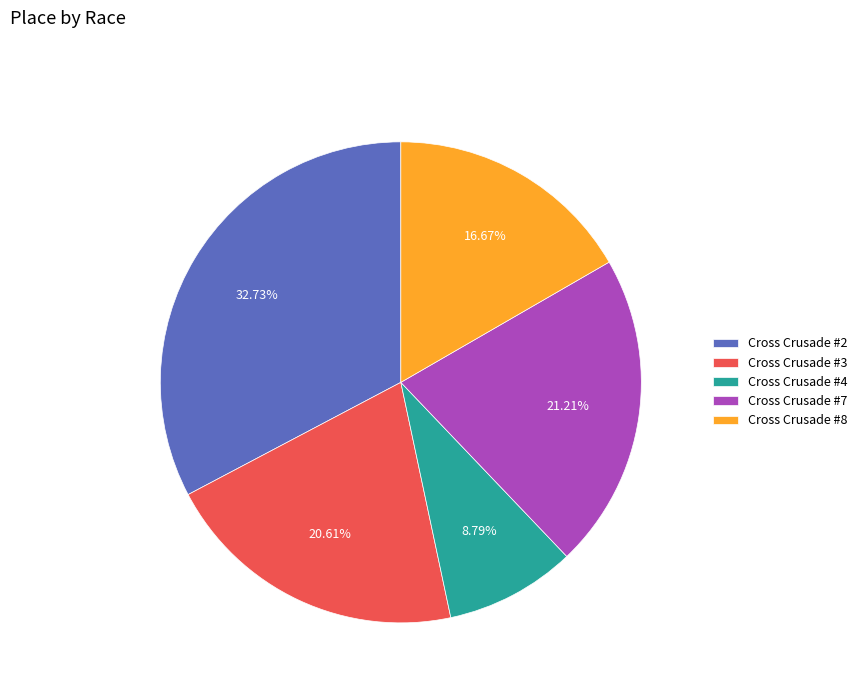

How many segments does this pie chart have?

5